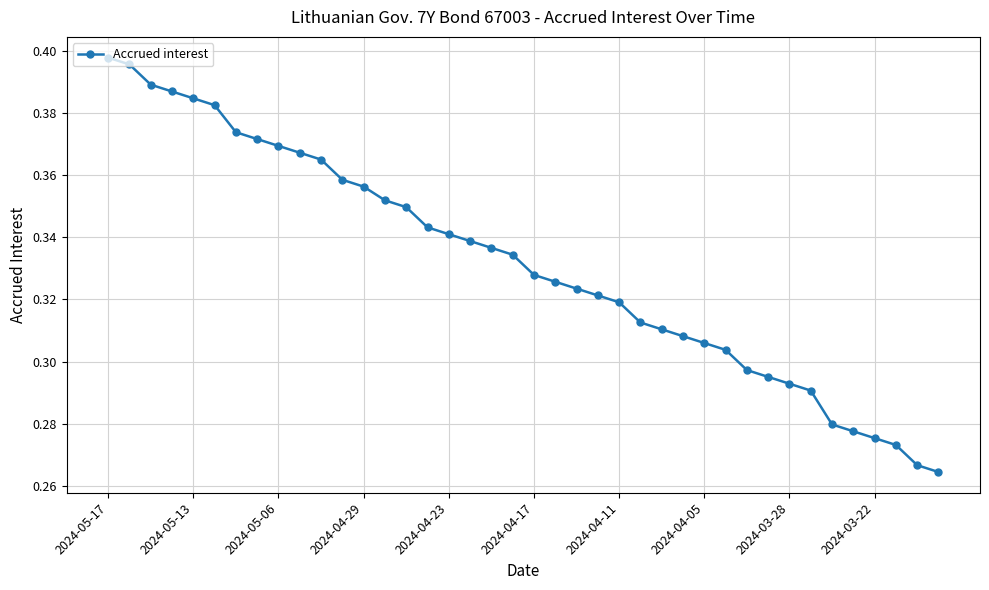

How many lines are shown in the chart?

1